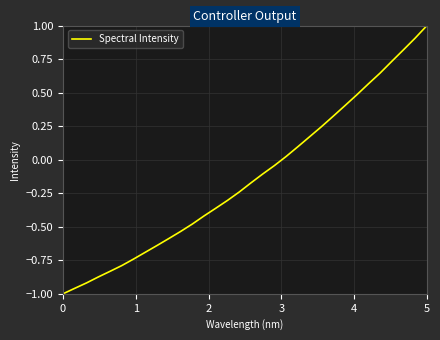

What is the greatest value displayed?

1.0